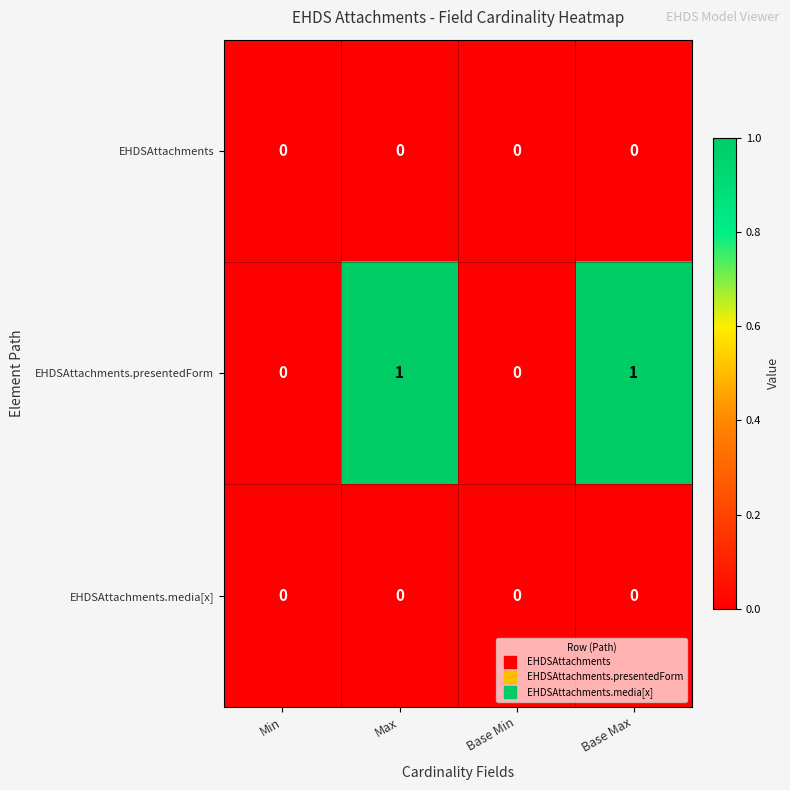

Is the value of EHDSAttachments.presentedForm at Base Max greater than the value of EHDSAttachments.media[x] at Base Max?

Yes